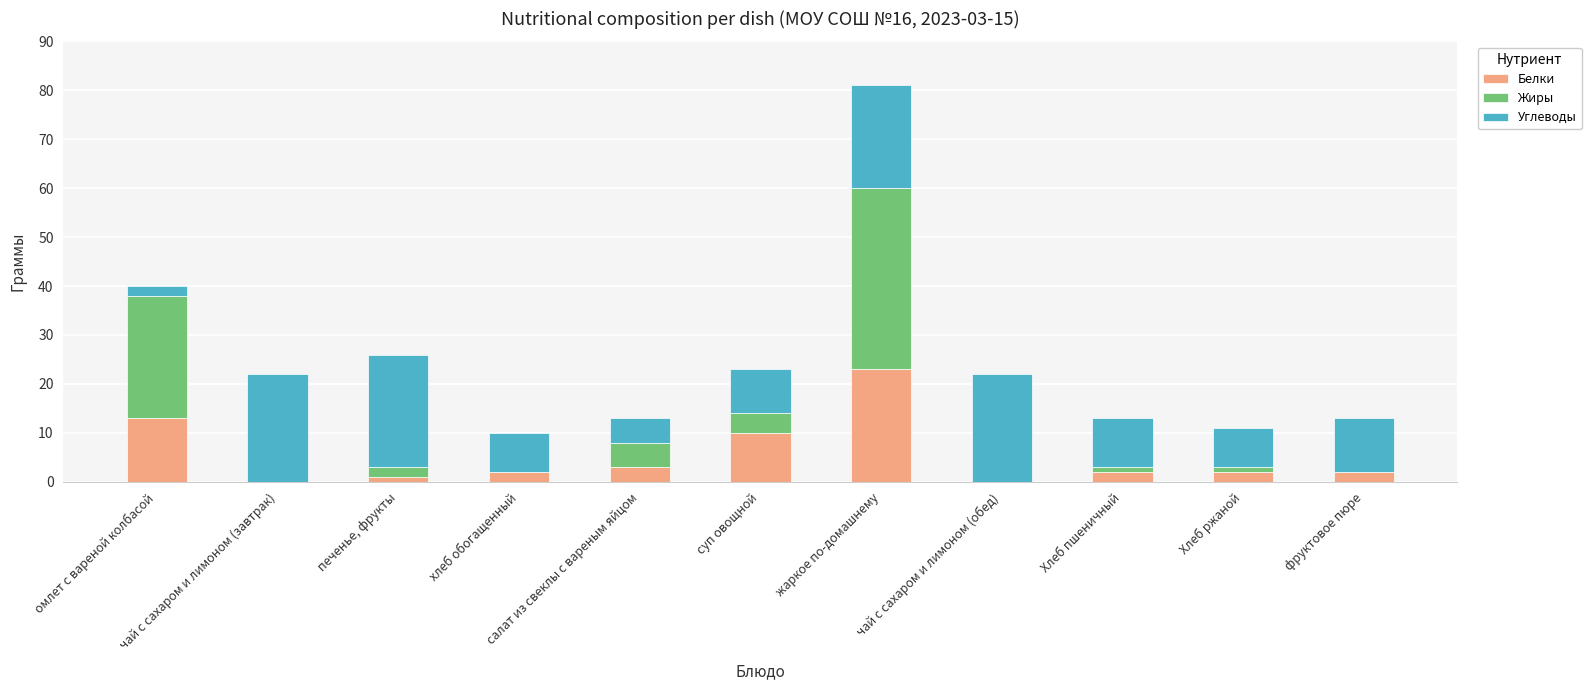

True or false: Жиры has a value of 34 at омлет с вареной колбасой.

False